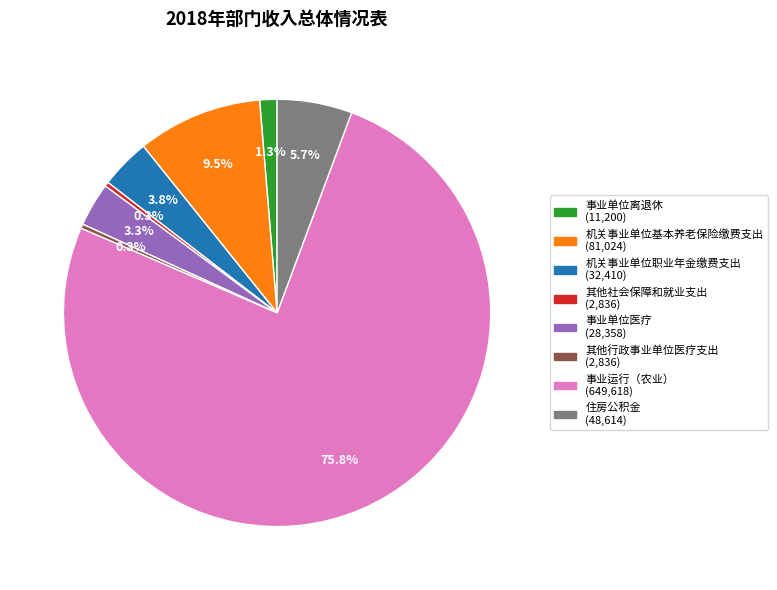

Count the number of slices in the pie.

8